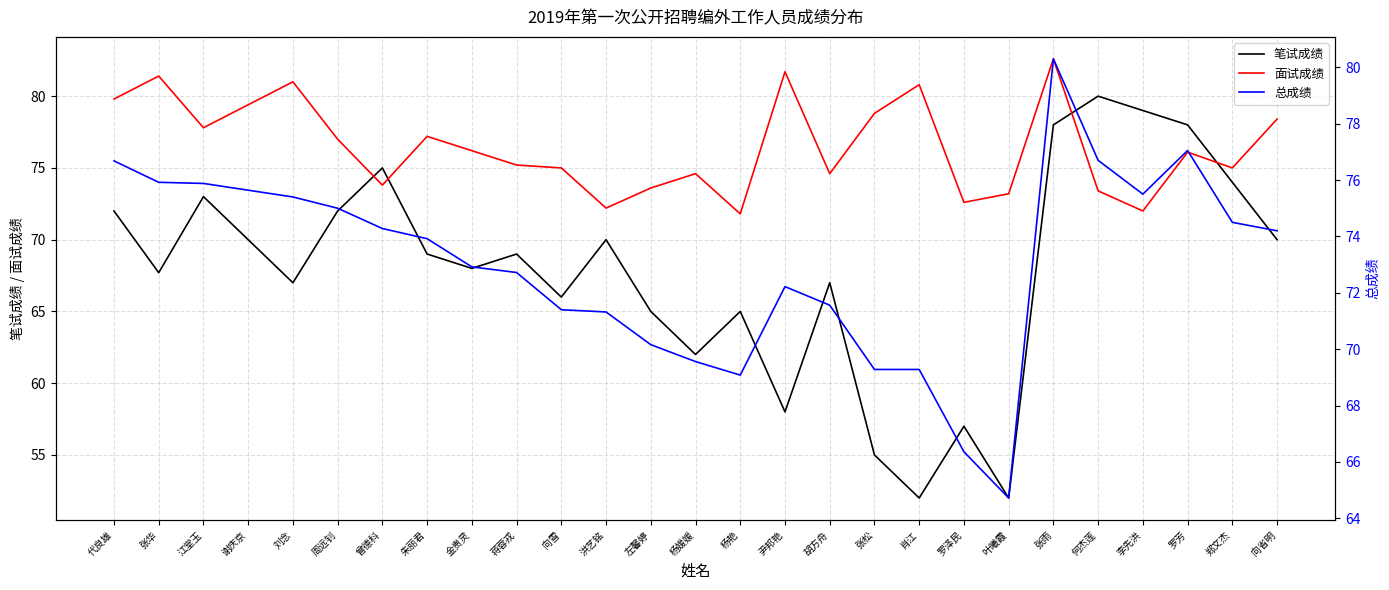

Rank the series by their maximum value, from lowest to highest.

笔试成绩, 总成绩, 面试成绩